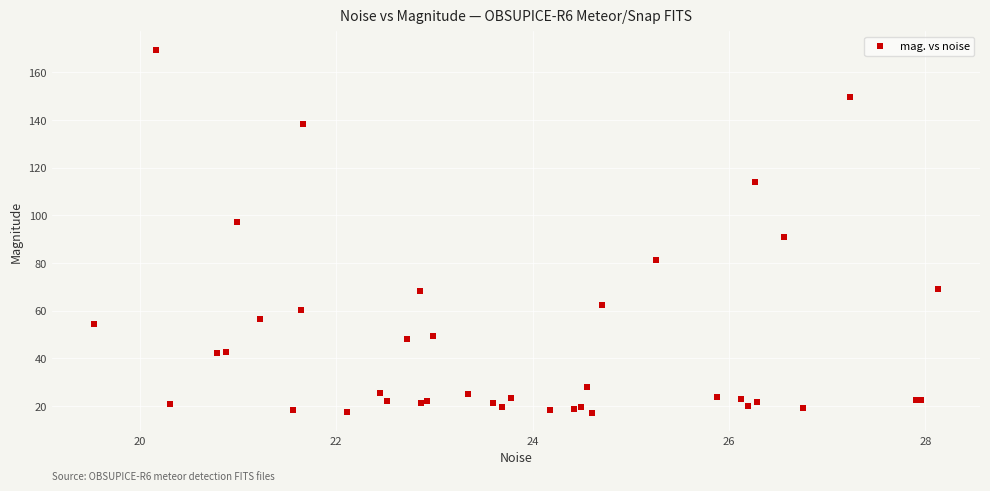

What Y value in the scatter plot is closest to 93?

90.7